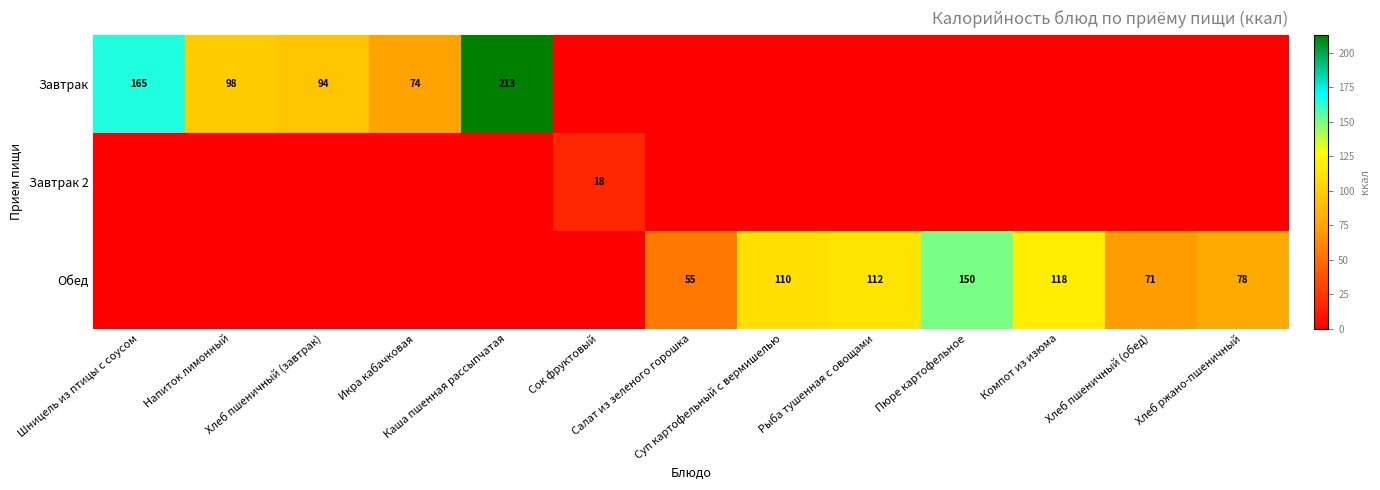

Is it true that Завтрак 2 equals 24 at Сок фруктовый?

False